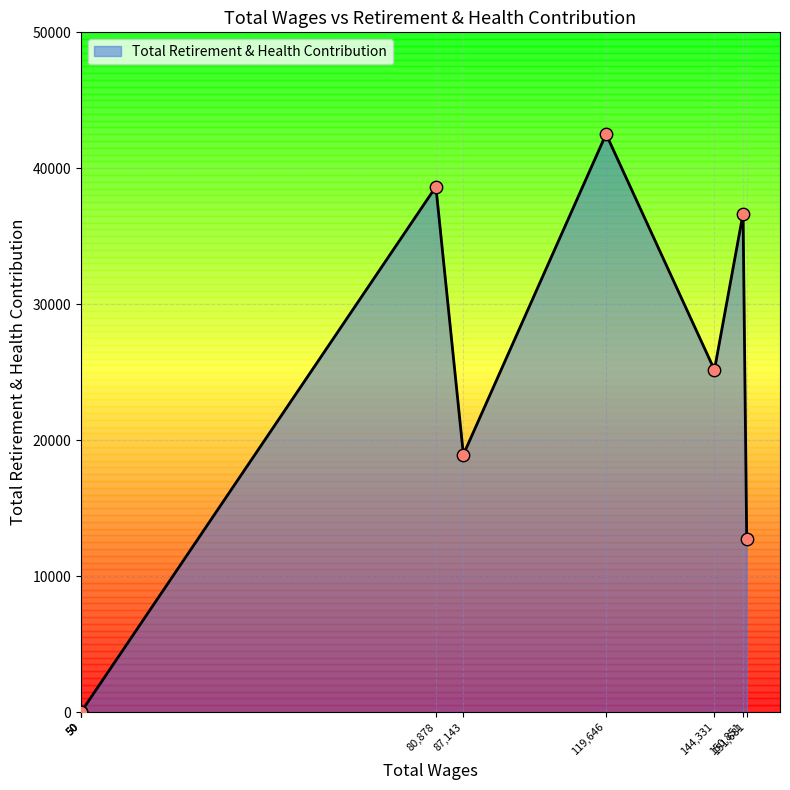

Which has a higher value, 50.0 or 87143.0?

87143.0